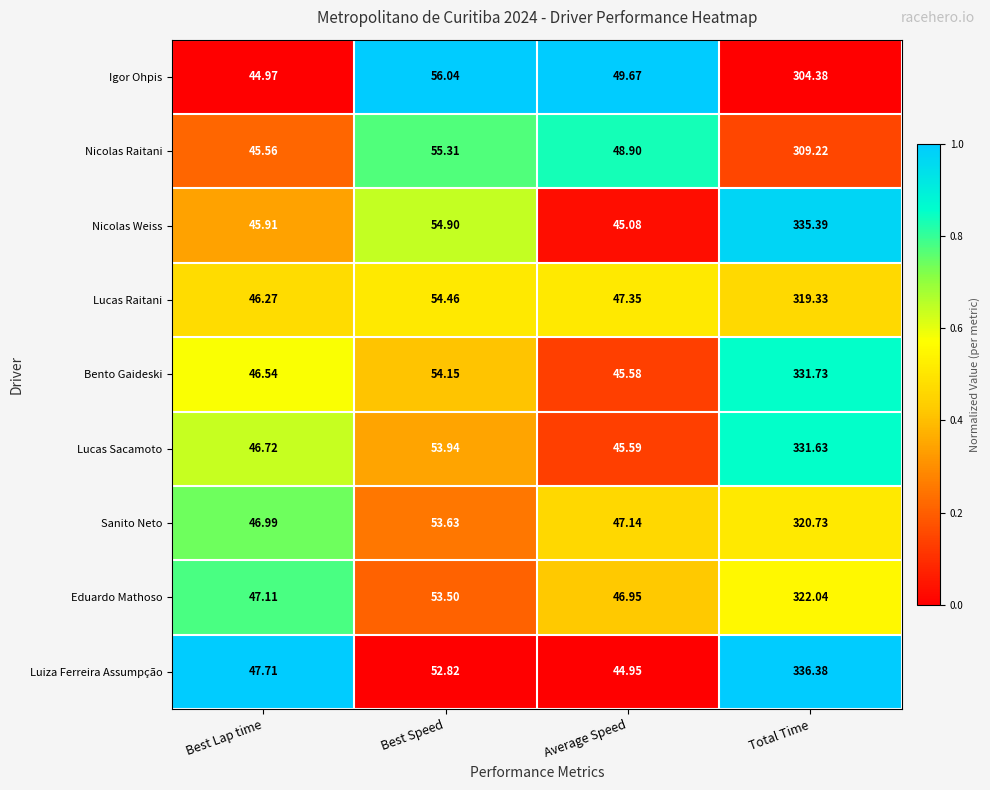

At which label does Nicolas Weiss first exceed 54?

Best Speed